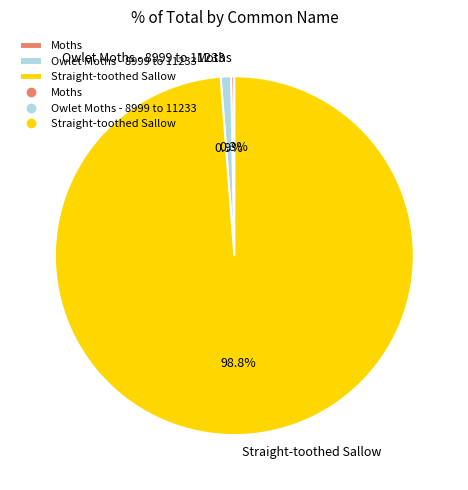

How many slices are in this pie chart?

3